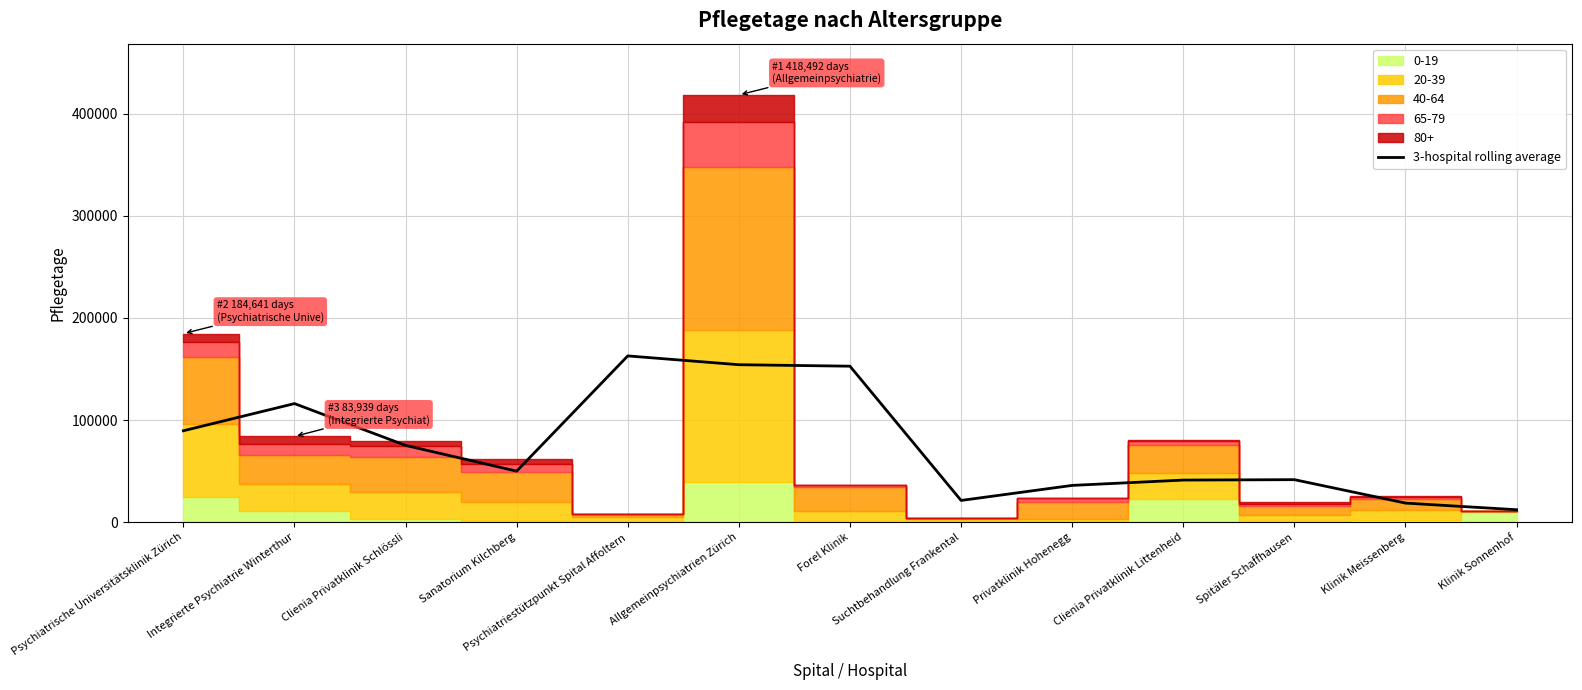

List the labels in order of value, largest first.

Psychiatriestützpunkt Spital Affoltern, Allgemeinpsychiatrien Zürich, Forel Klinik, Integrierte Psychiatrie Winterthur, Psychiatrische Universitätsklinik Zürich, Clienia Privatklinik Schlössli, Sanatorium Kilchberg, Spitäler Schaffhausen, Clienia Privatklinik Littenheid, Privatklinik Hohenegg, Suchtbehandlung Frankental, Klinik Meissenberg, Klinik Sonnenhof